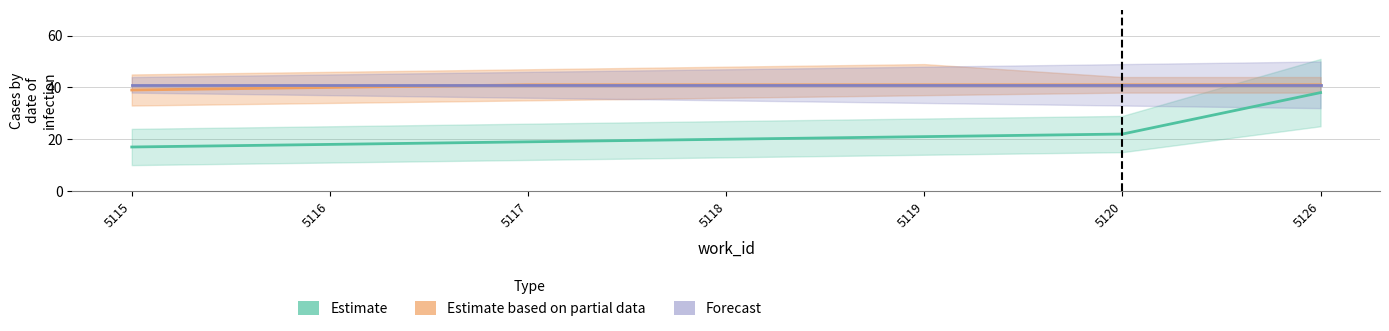

Where is Forecast nearest to the value 13841?

5115